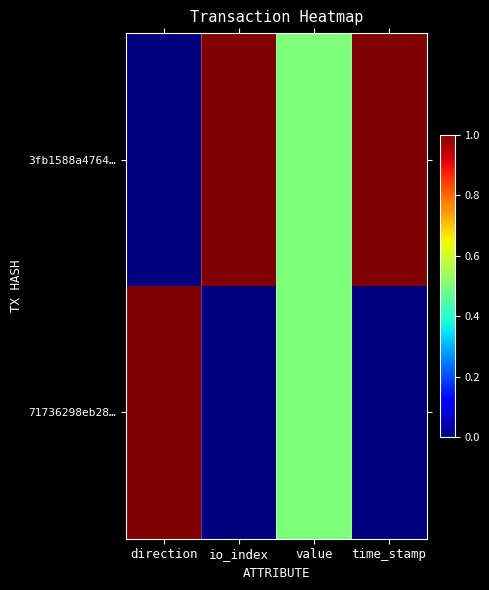

At how many categories does at least one series exceed 0?

4